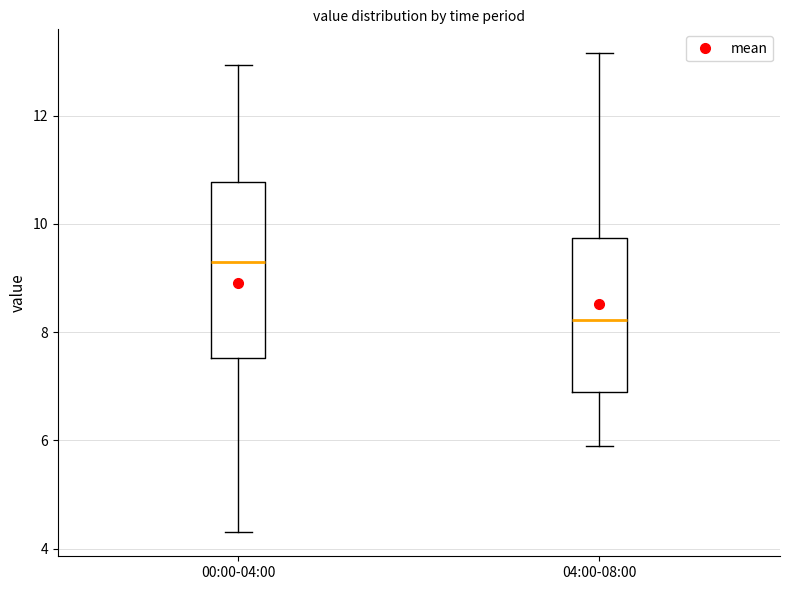

Which box's median line is the lowest?

04:00-08:00